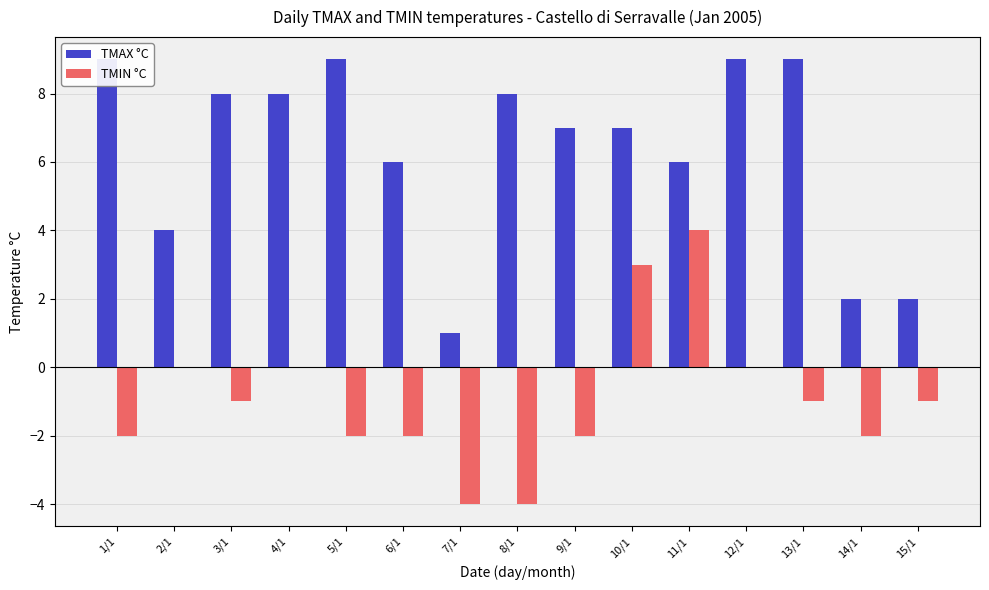

True or false: TMIN °C has a value of -3 at 1/1.

False